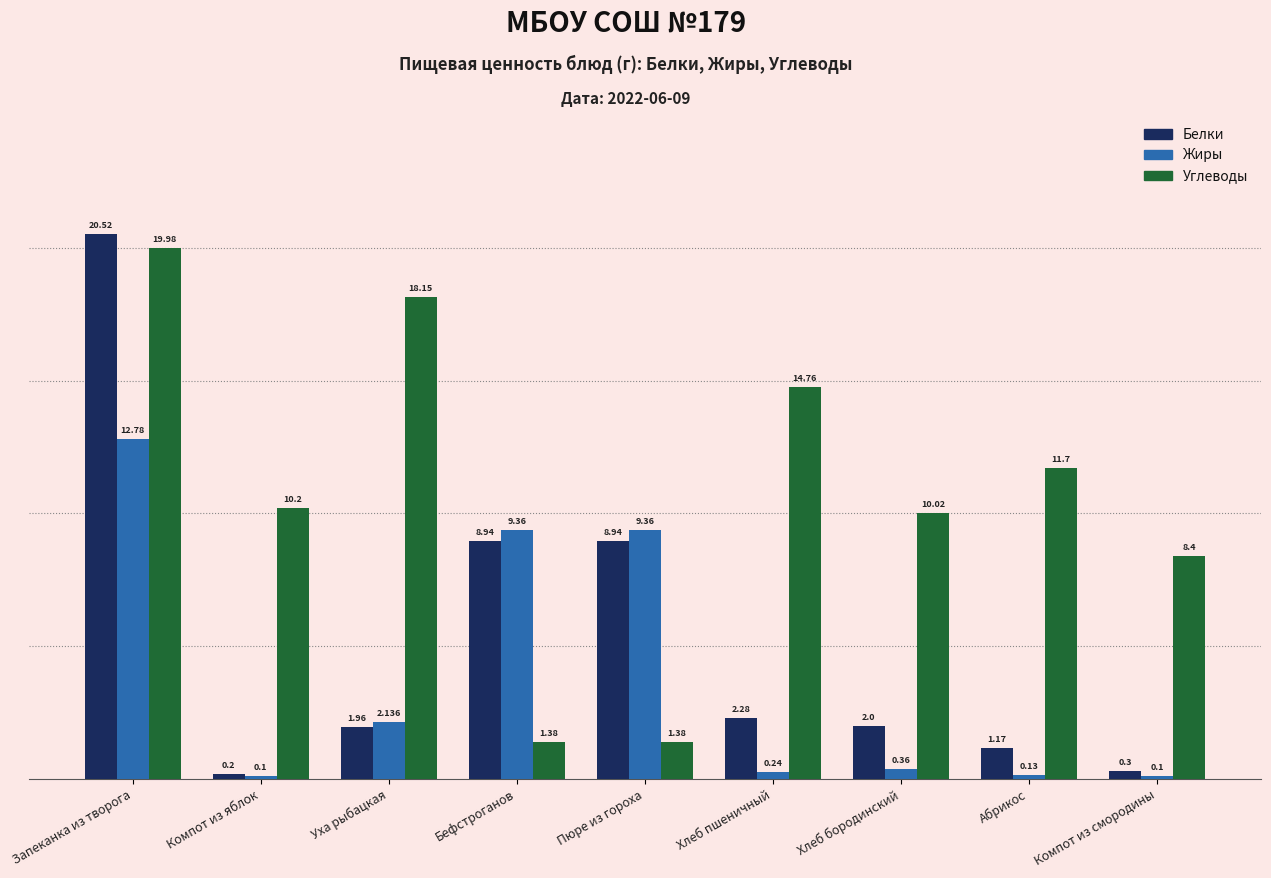

Between Хлеб пшеничный and Компот из смородины, which series saw the biggest shift?

Углеводы